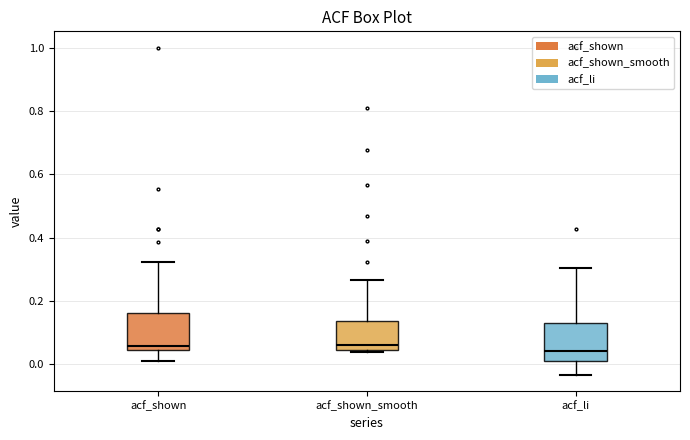

Reading left to right, transcribe this box plot: for each box, give where its median line is, the range the box spans, and where its two whiskers end, as read against the y-axis. The values are not printed on the chart, so give them approximately, as read against the axis.

acf_shown: median 0.06, box 0.04 to 0.16, whiskers 0.02 to 0.32
acf_shown_smooth: median 0.06, box 0.04 to 0.14, whiskers 0.04 to 0.26
acf_li: median 0.04, box 0.02 to 0.14, whiskers -0.04 to 0.30